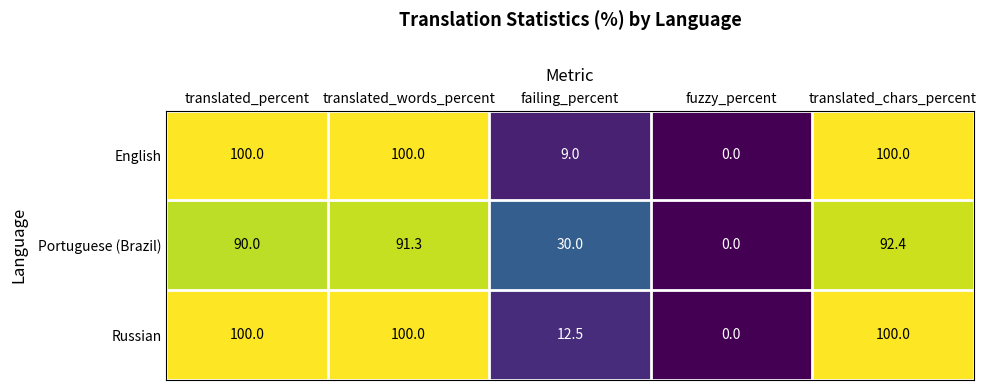

List the series in order of their overall mean, highest first.

Russian, English, Portuguese (Brazil)